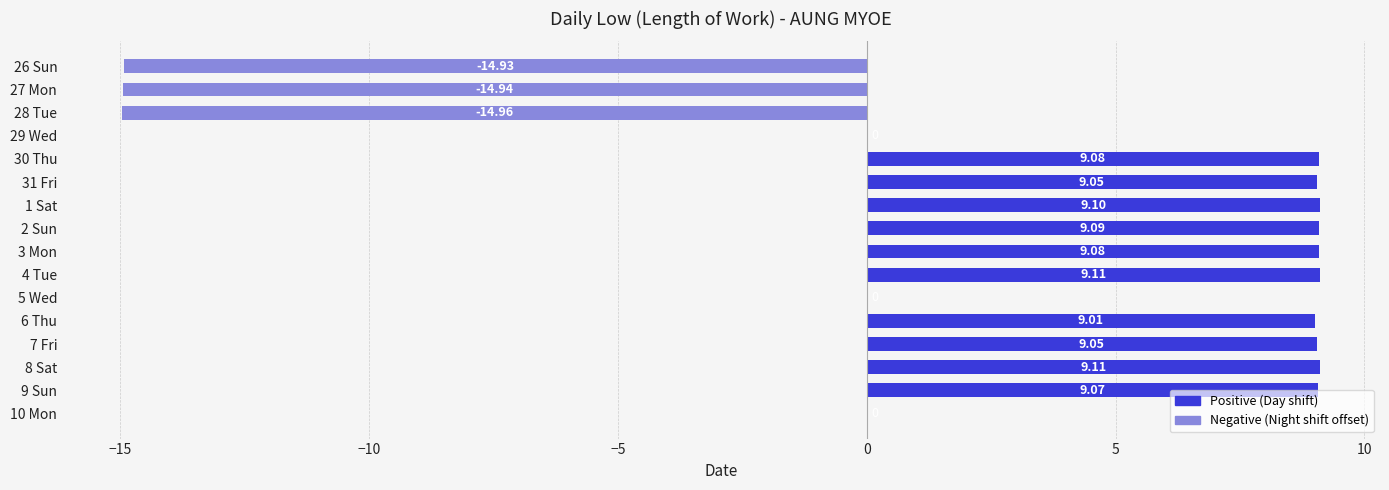

How many data points are above 9?

10